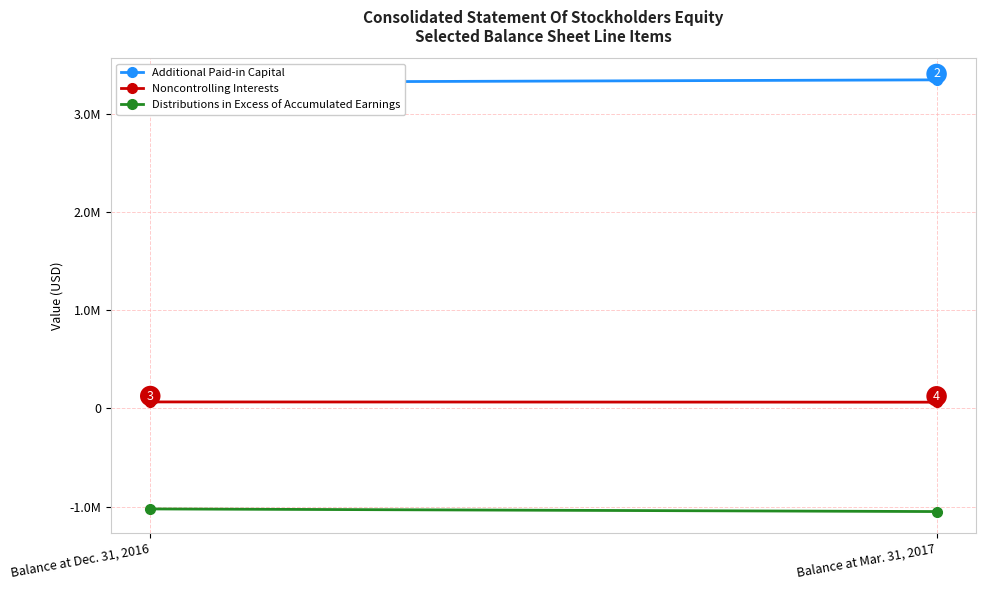

At which category is the sum across all series the highest?

Balance at Dec. 31, 2016